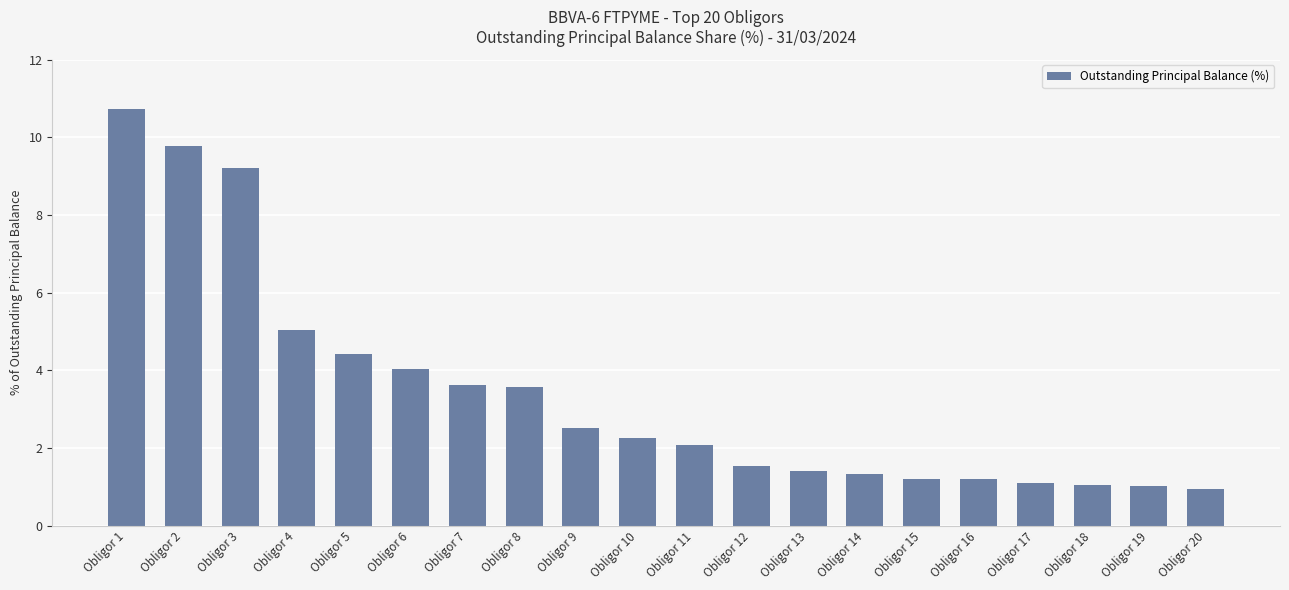

What is the average value?

3.4